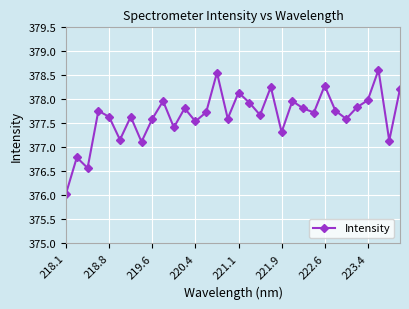

What is the smallest value displayed?

376.0